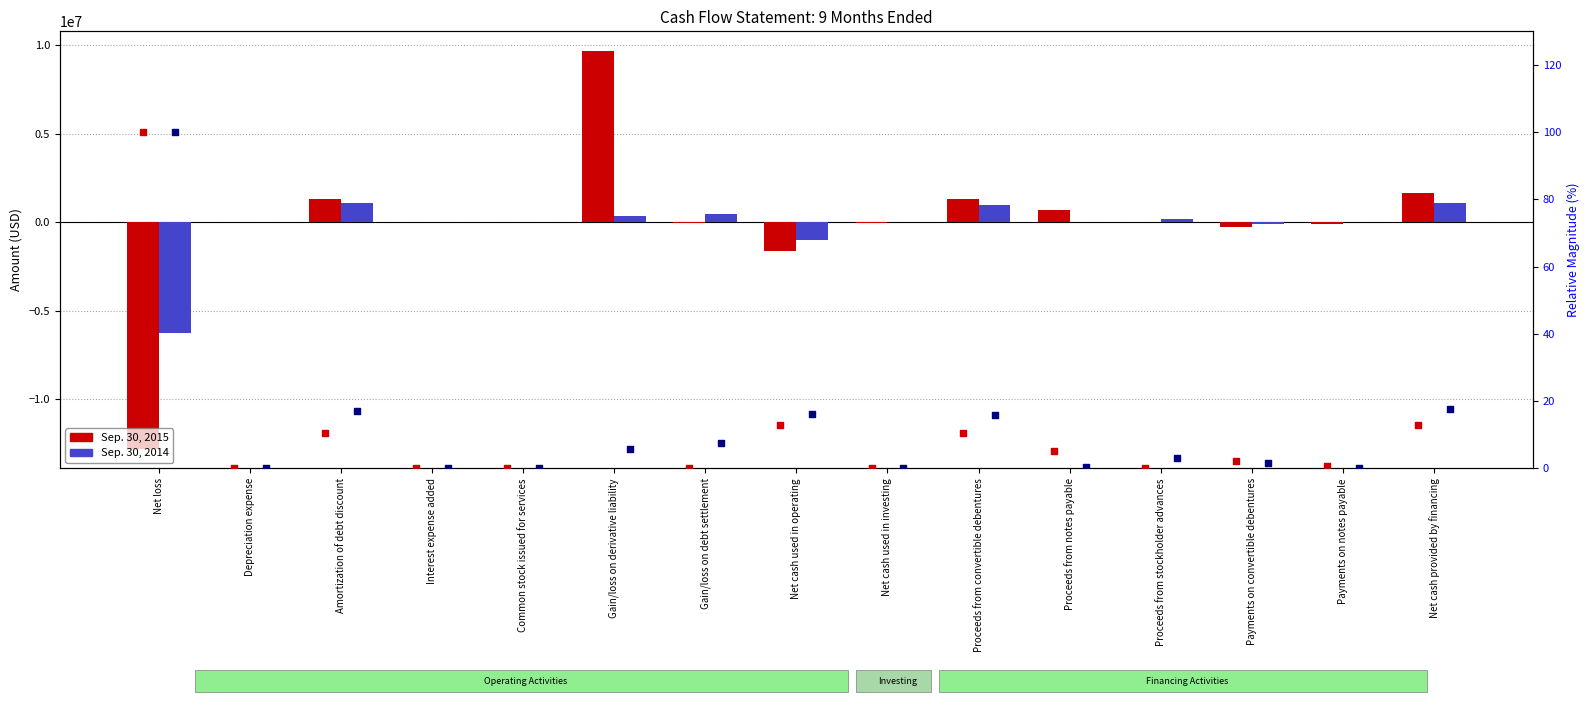

What are all the series names shown in the legend?

Sep. 30, 2015, Sep. 30, 2014